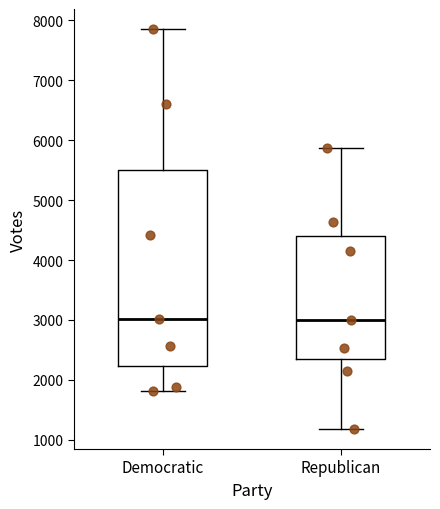

Reading left to right, transcribe this box plot: for each box, give where its median line is, the range the box spans, and where its two whiskers end, as read against the y-axis. The values are not printed on the chart, so give them approximately, as read against the axis.

Democratic: median 3000, box 2200 to 5500, whiskers 1800 to 7900
Republican: median 3000, box 2300 to 4400, whiskers 1200 to 5900